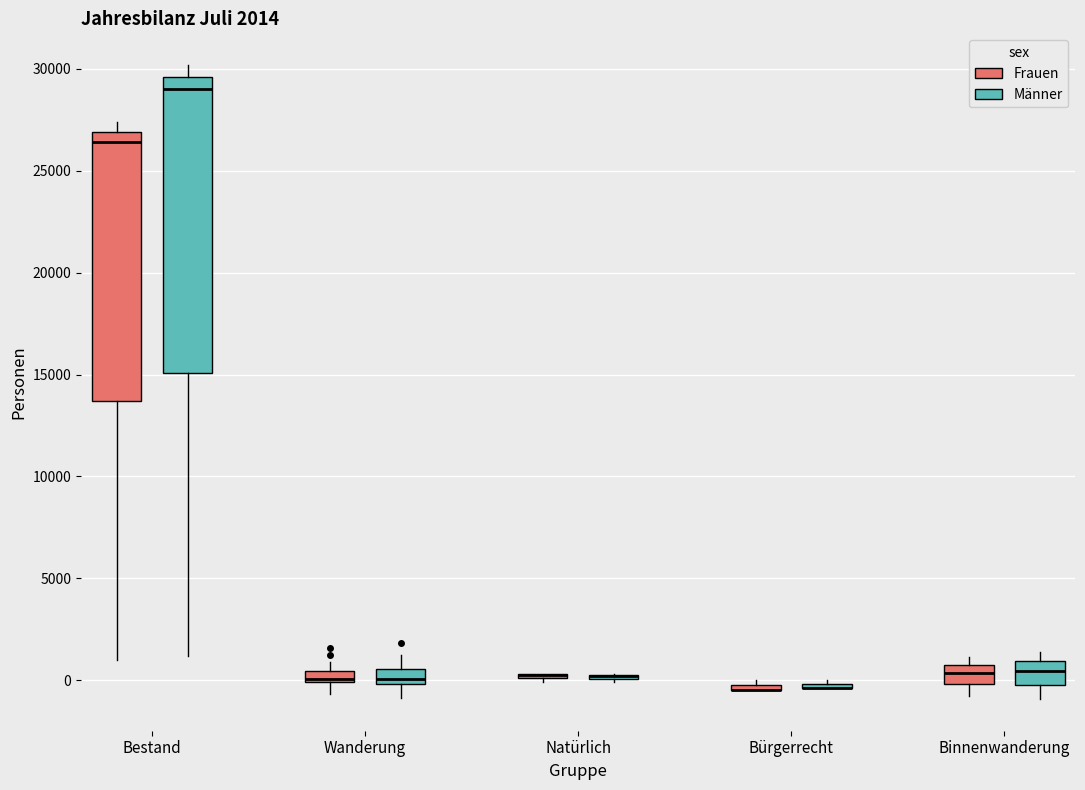

Which box is the tallest, from its lower edge to its upper edge?

Bestand (Männer)